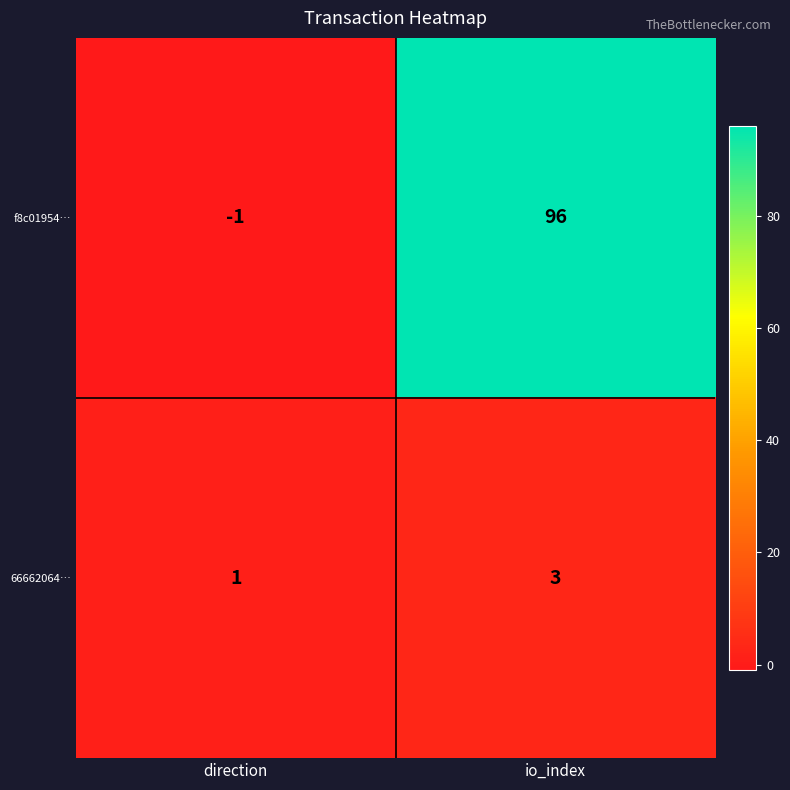

True or false: f8c01954… has a value of -1 at direction.

True